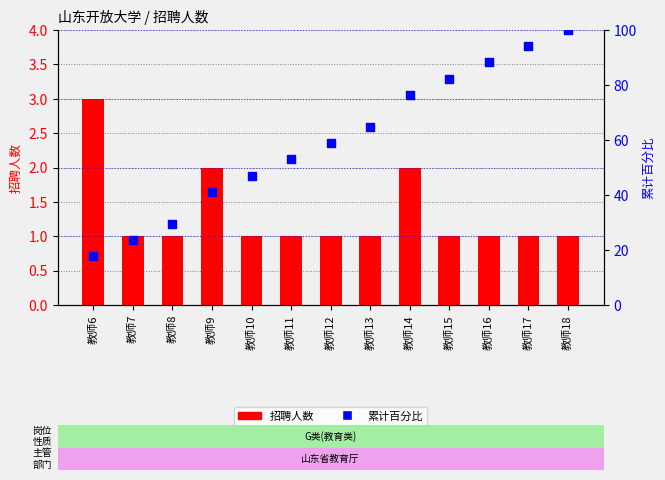

Which series has the largest total across all categories?

累计百分比